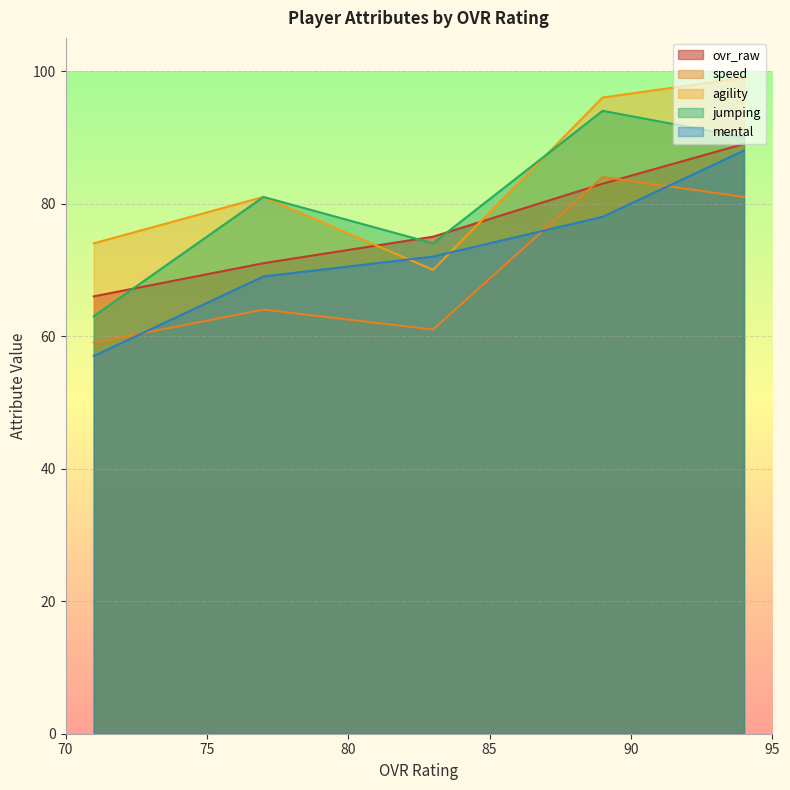

What is the greatest value displayed?

99